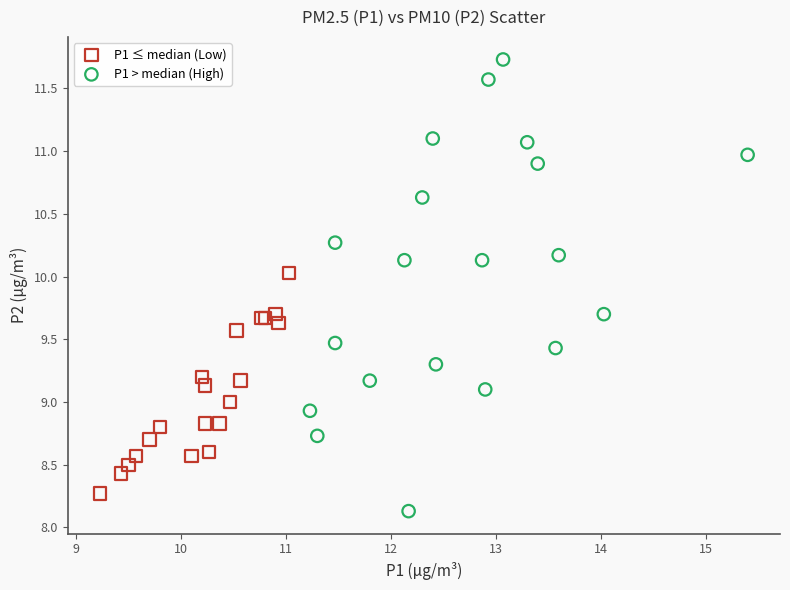

What are all the series names shown in the legend?

P1 ≤ median (Low), P1 > median (High)